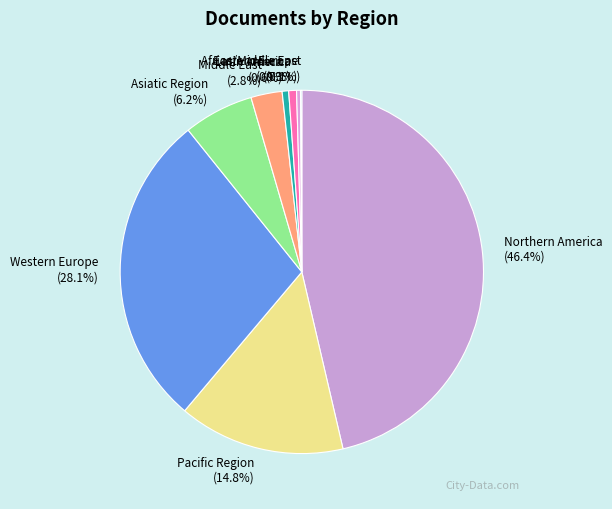

What is the total percentage of Middle East (2.8%) and Africa (0.6%)?

3.4%